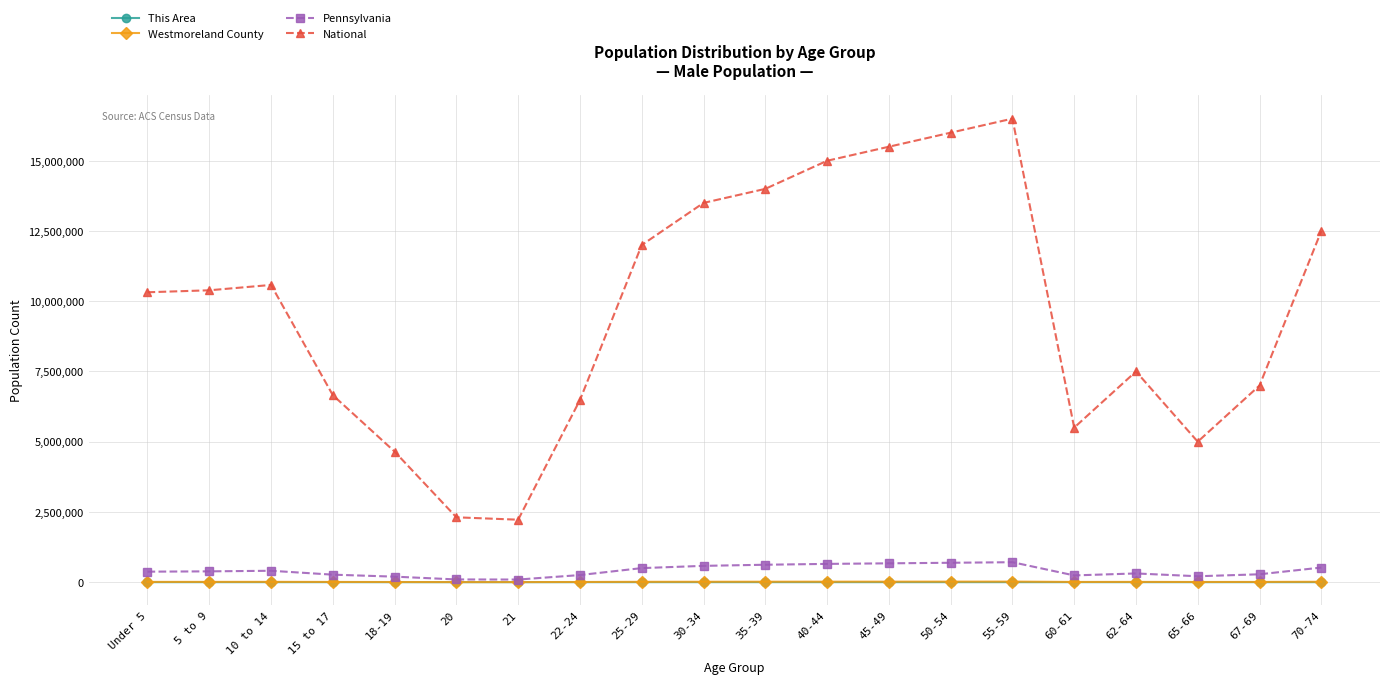

The value of This Area at 45-49 is 210. True or false?

True